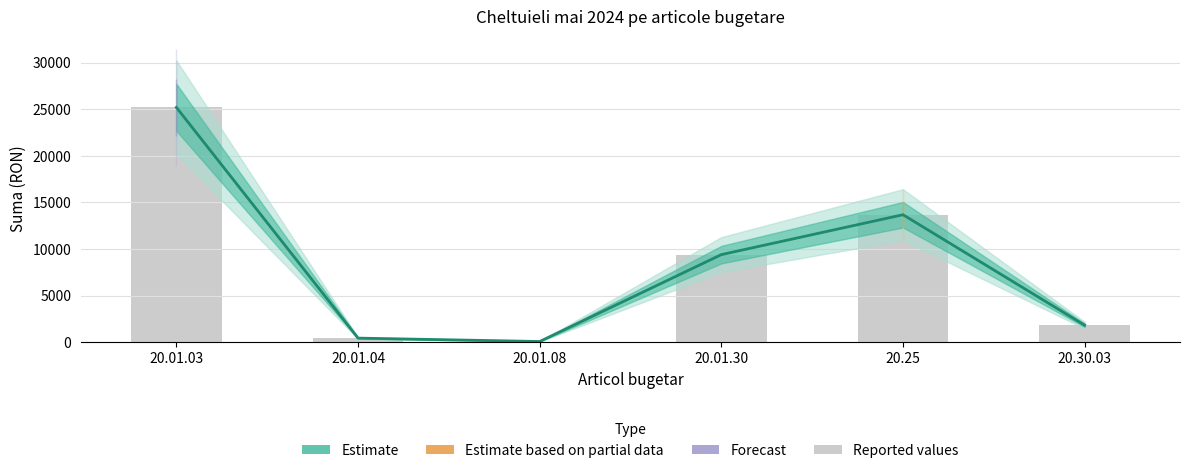

At 20.01.03, list the series in order from smallest to largest.

Estimate, Reported values